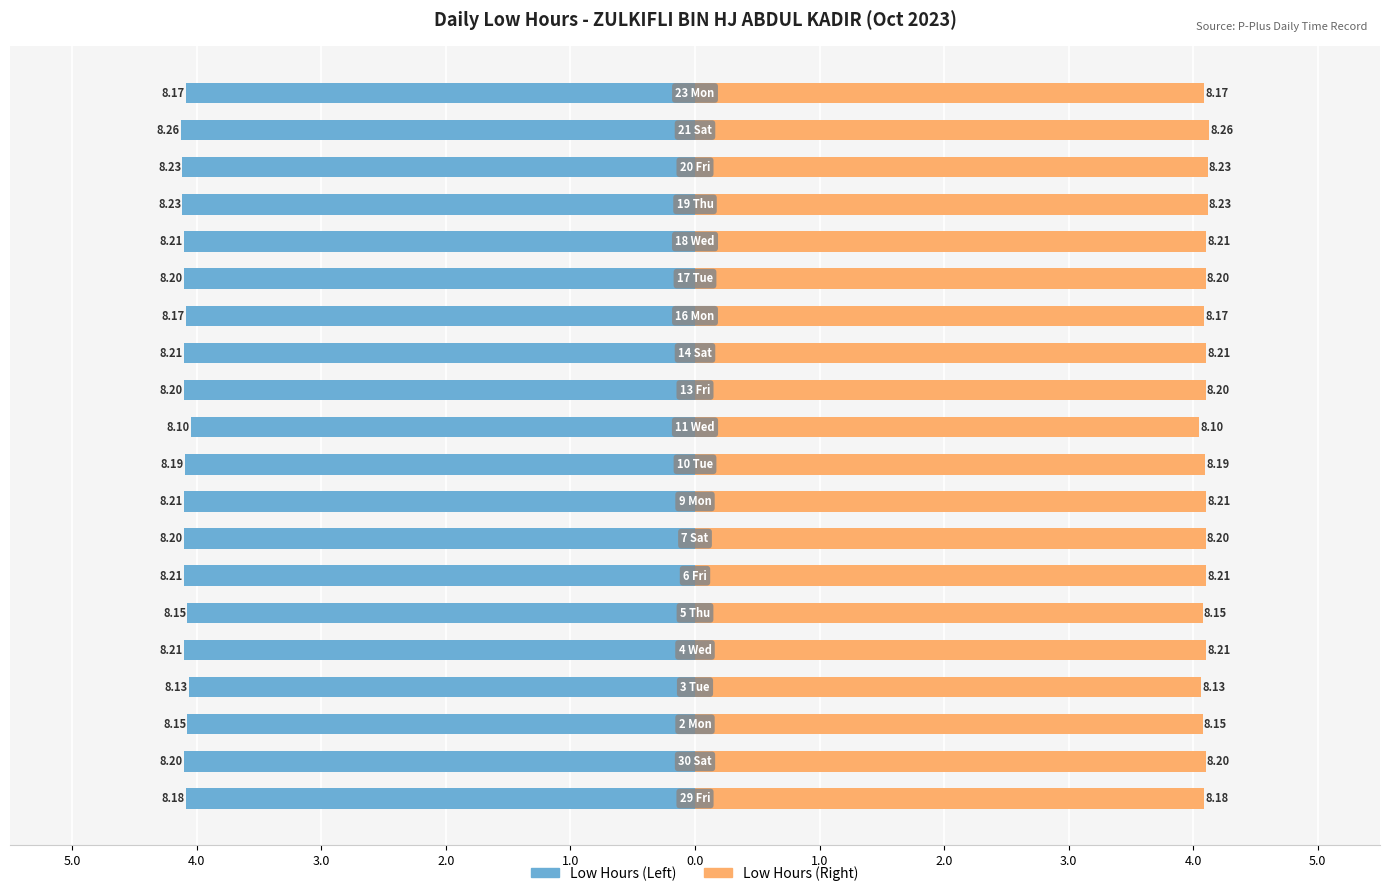

Count the number of data series in this chart.

2